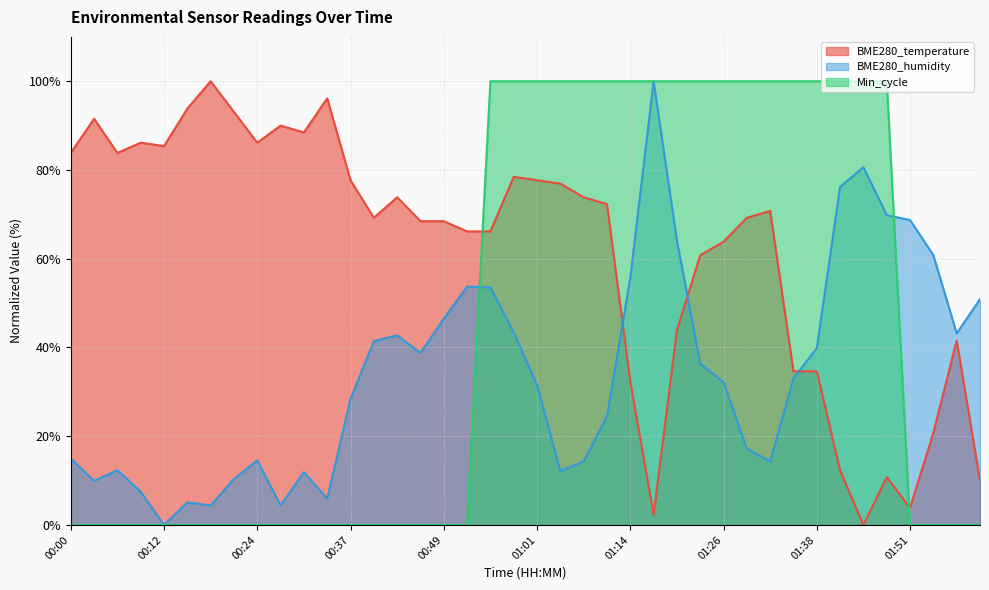

Reading left to right, what are all the values shown in this chart?

BME280_temperature: 83.8	91.5	83.8	86.2	85.4	93.8	100.0	93.1	86.2	90.0	88.5	96.2	77.7	69.2	73.8	68.5	68.5	66.2	66.2	78.5	77.7	76.9	73.8	72.3	32.3	2.3	43.8	60.8	63.8	69.2	70.8	34.6	34.6	12.3	0.0	10.8	3.8	20.8	41.5	10.0
BME280_humidity: 15.0	9.9	12.3	7.5	0.0	5.1	4.4	10.4	14.5	4.4	11.9	5.9	28.4	41.4	42.7	38.8	46.5	53.7	53.5	43.4	31.5	12.1	14.3	24.4	55.7	100.0	64.1	36.3	32.2	17.2	14.3	33.0	39.9	76.2	80.6	69.8	68.7	60.8	43.2	50.9
Min_cycle: 0.0	0.0	0.0	0.0	0.0	0.0	0.0	0.0	0.0	0.0	0.0	0.0	0.0	0.0	0.0	0.0	0.0	0.0	100.0	100.0	100.0	100.0	100.0	100.0	100.0	100.0	100.0	100.0	100.0	100.0	100.0	100.0	100.0	100.0	100.0	100.0	0.0	0.0	0.0	0.0